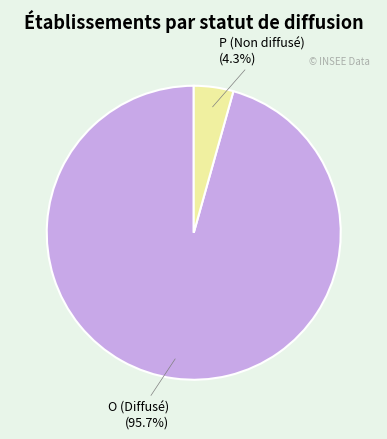

Which category has the smallest portion of the pie?

P